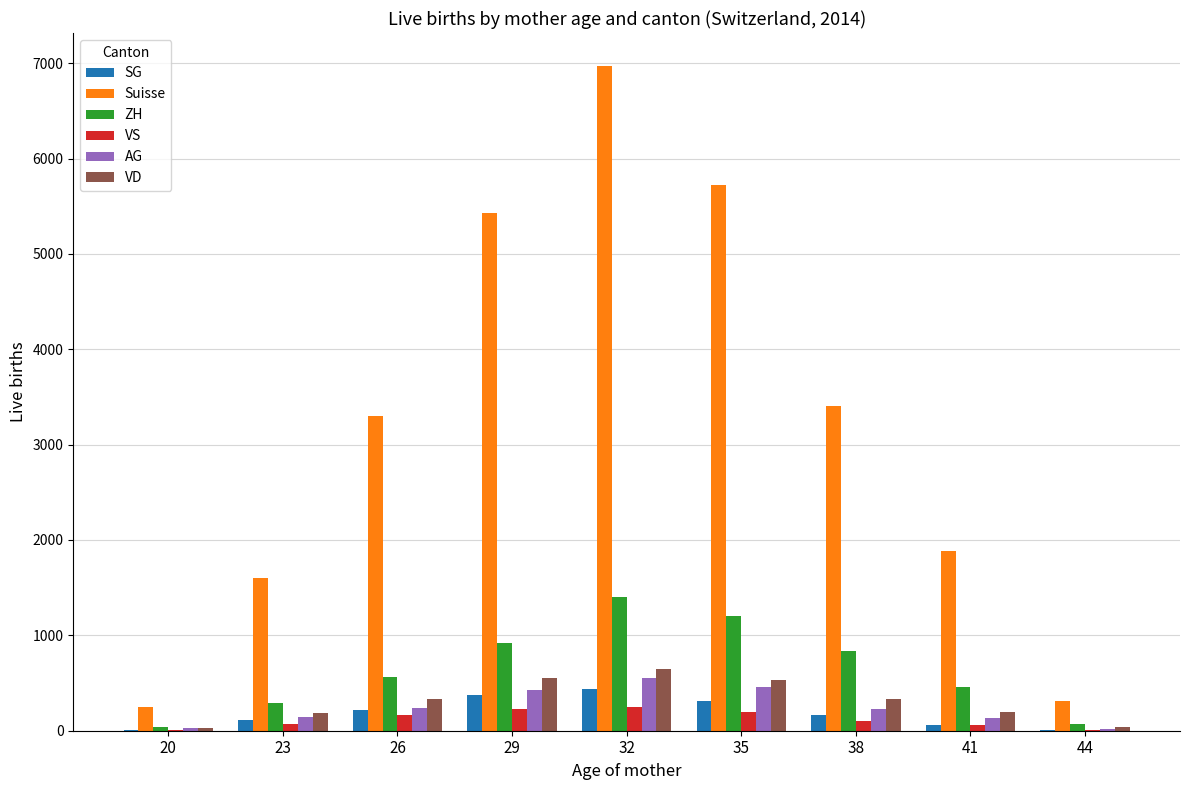

Which series changed the most between 29 and 44?

Suisse